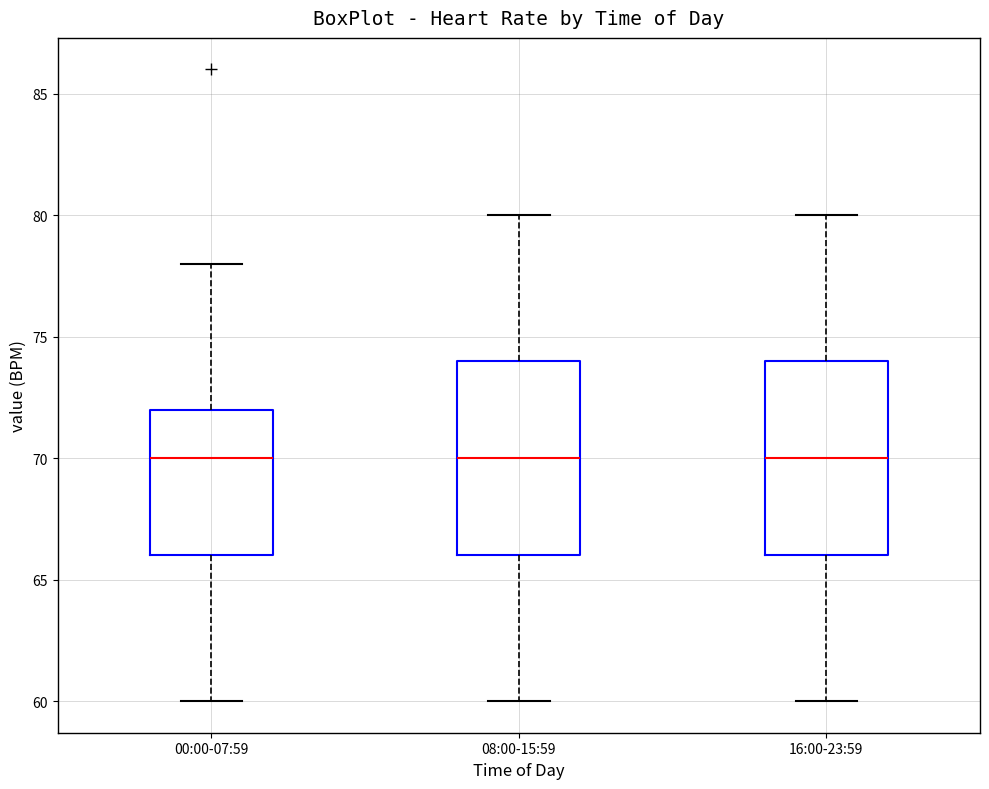

Where is the lower edge of the box for 00:00-07:59 on the y-axis? The values are not printed on the chart, so give them approximately, as read against the axis.

66